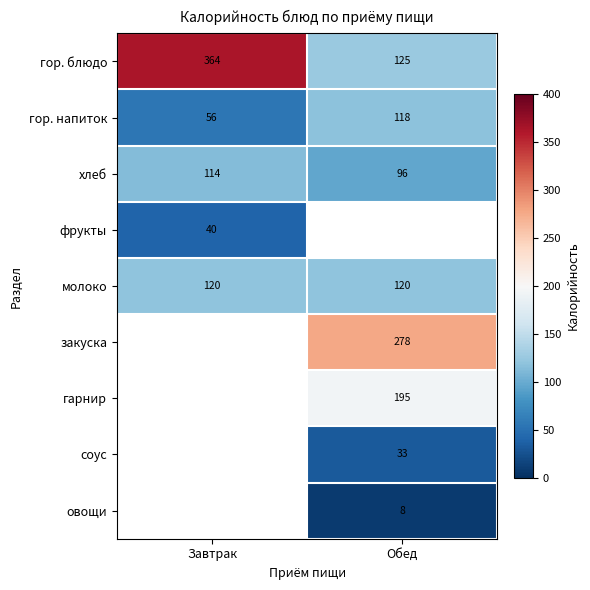

The value of соус at Обед is 33. True or false?

True